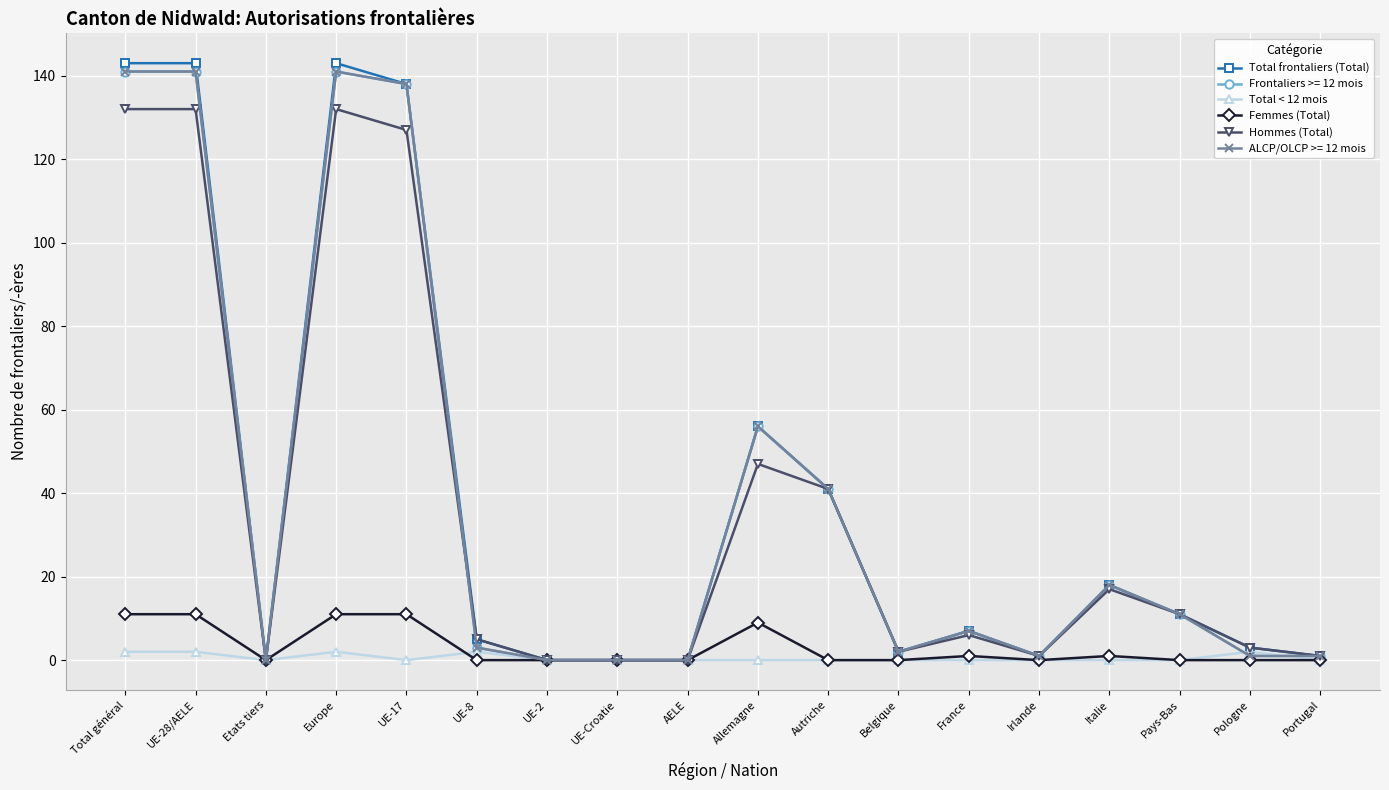

Does the chart have visible grid lines?

Yes